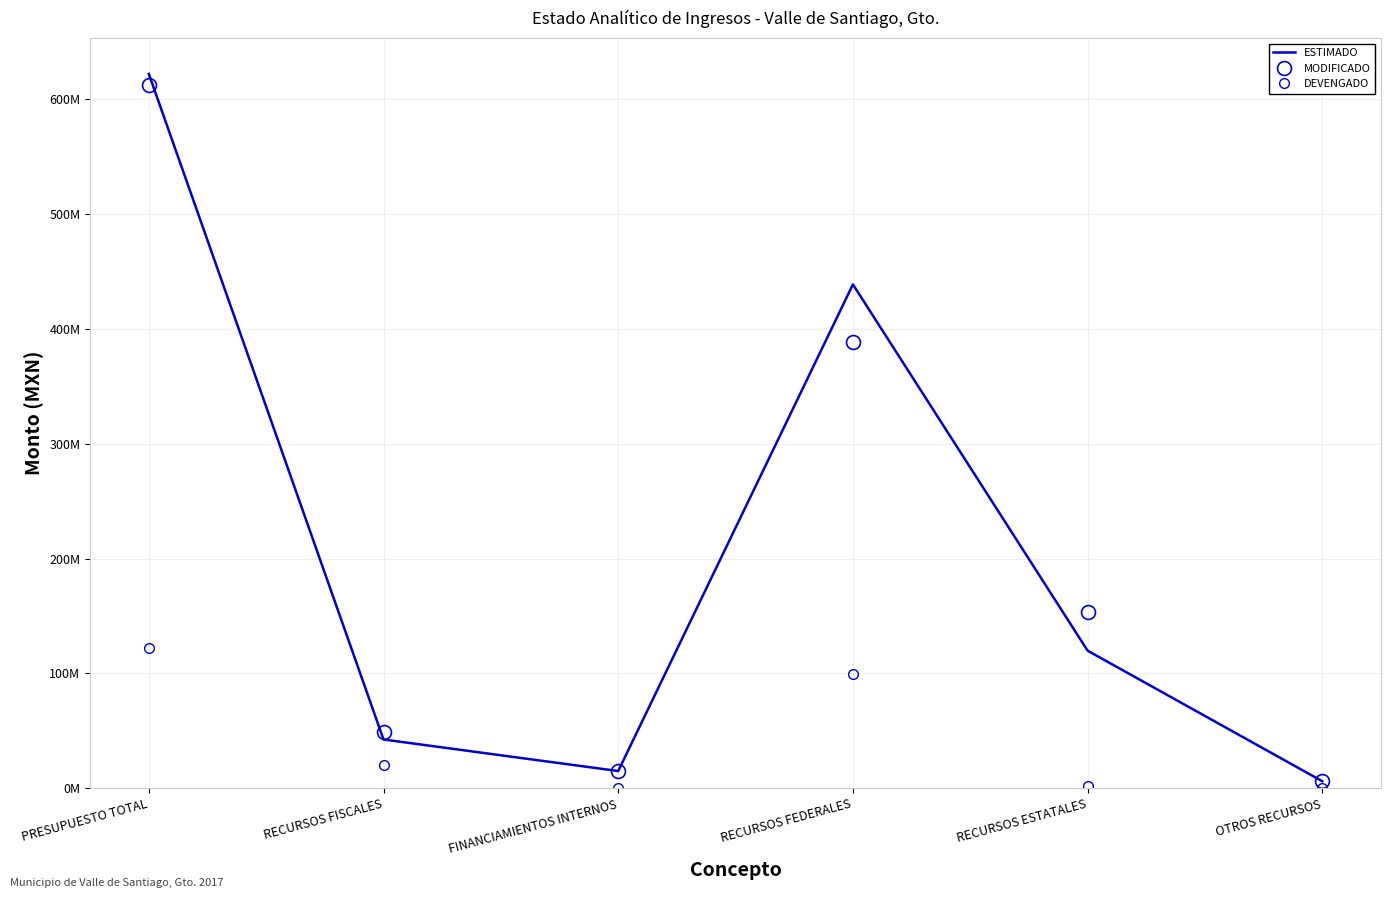

What are all the series names shown in the legend?

ESTIMADO, MODIFICADO, DEVENGADO